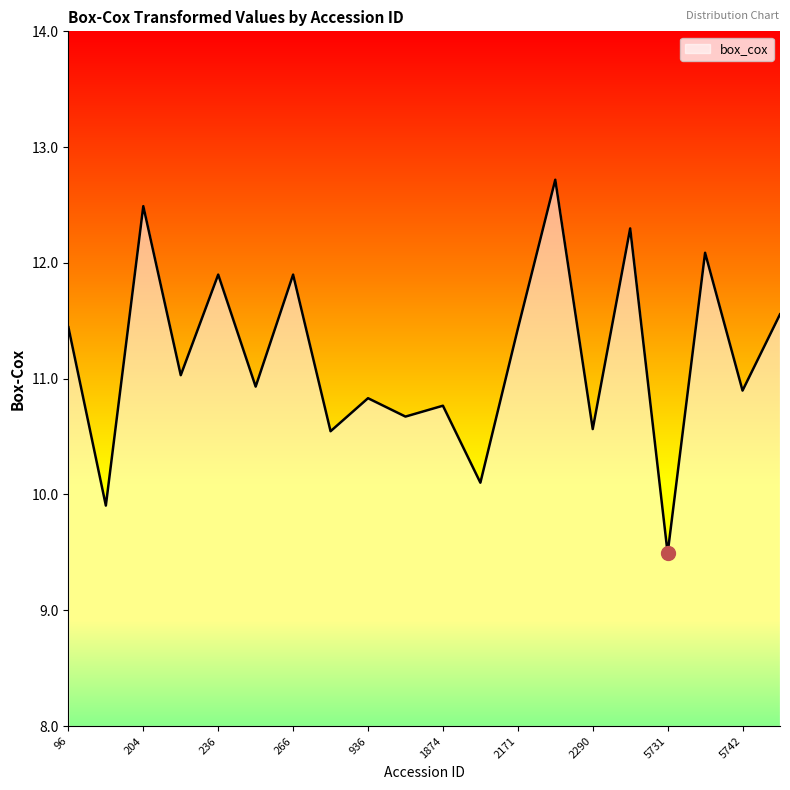

What is the difference between the maximum and minimum values?

3.2